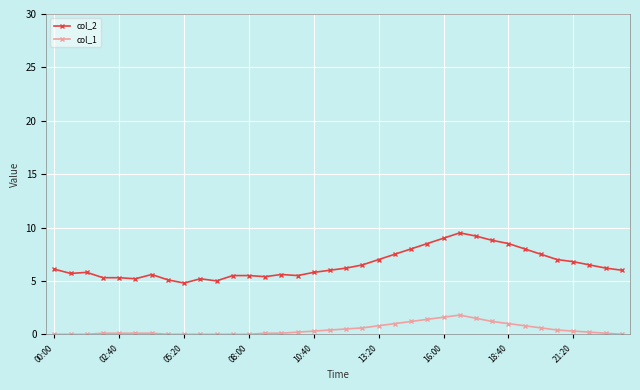

True or false: col_2 and col_1 cross at least once.

False